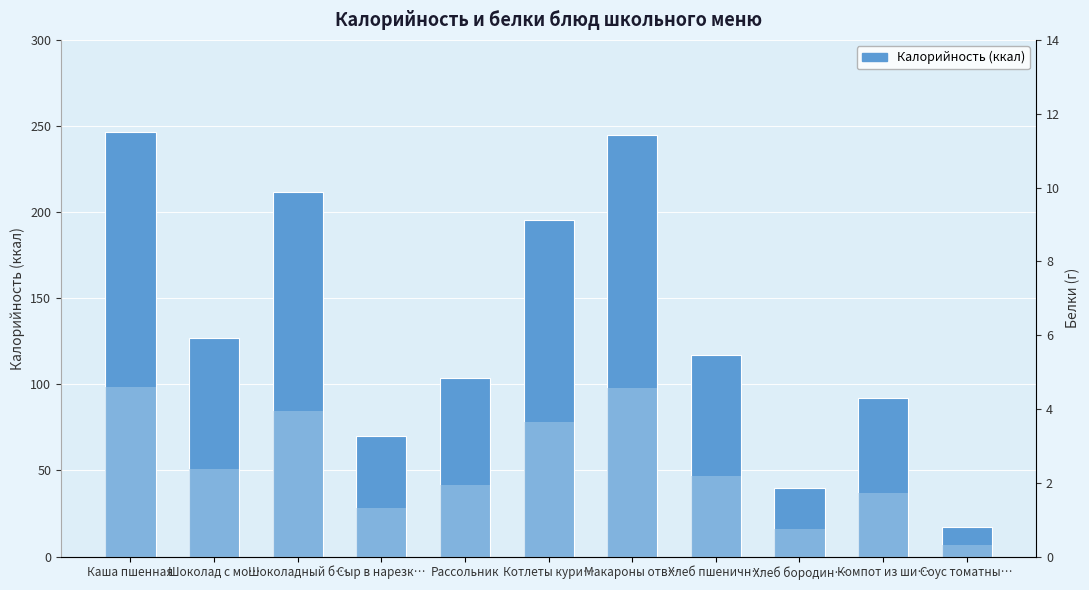

Which label corresponds to the smallest value in the chart?

Компот из ши…